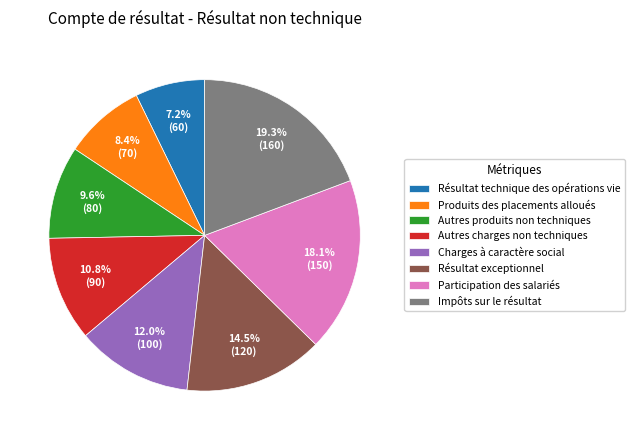

How much of the chart is everything except Impôts sur le résultat?

80.7%